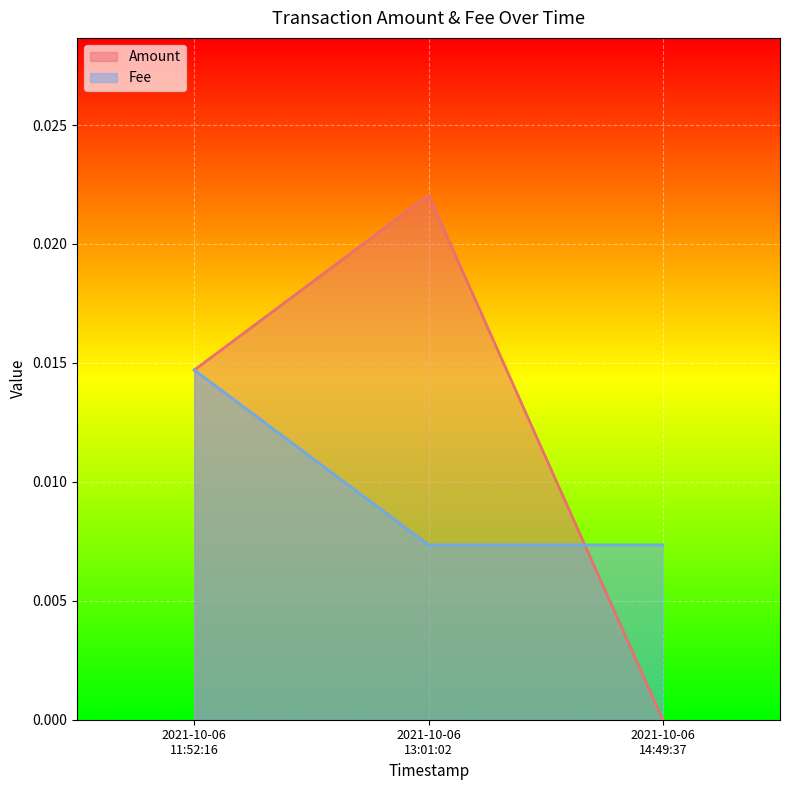

Where is Amount nearest to the value 0?

2021-10-06
14:49:37